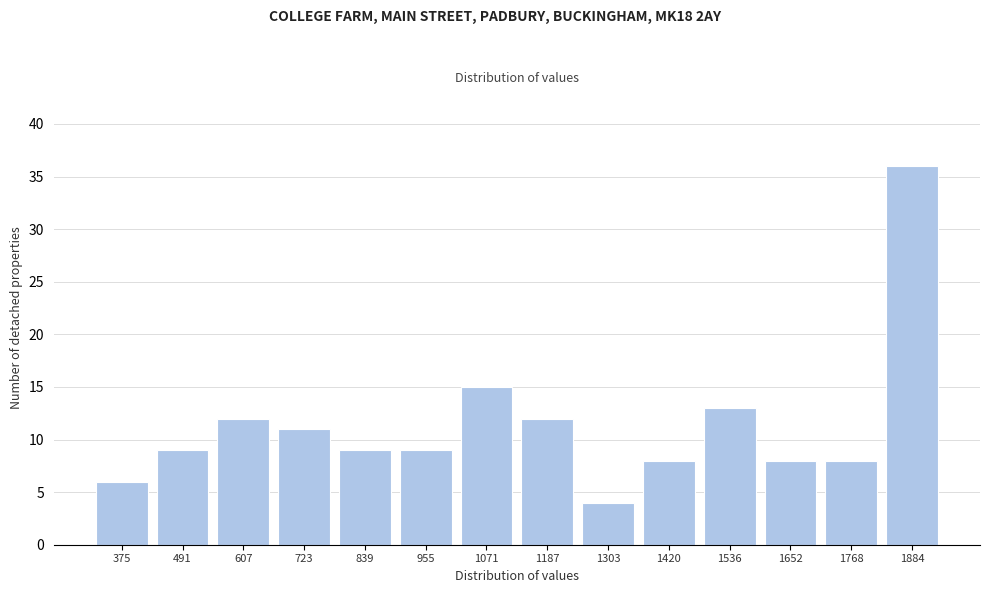

Reading left to right, transcribe all the data shown in this chart.

375=6	491=9	607=12	723=11	839=9	955=9	1071=15	1187=12	1303=4	1420=8	1536=13	1652=8	1768=8	1884=36